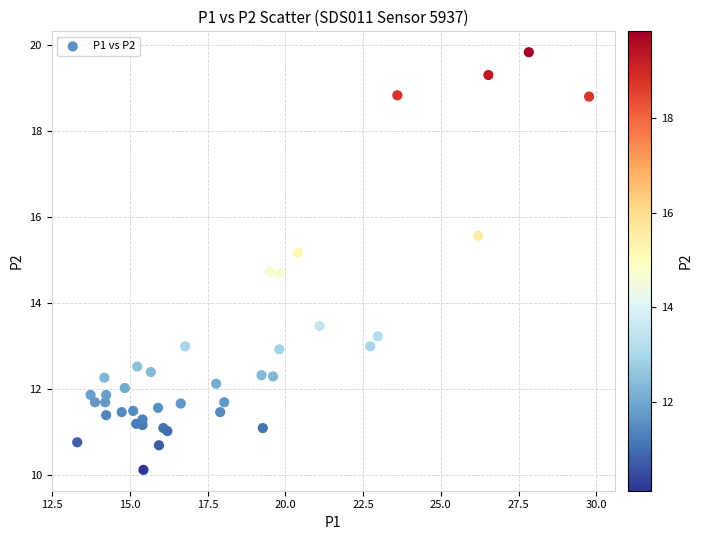

What Y value in the scatter plot is closest to 14?

13.5